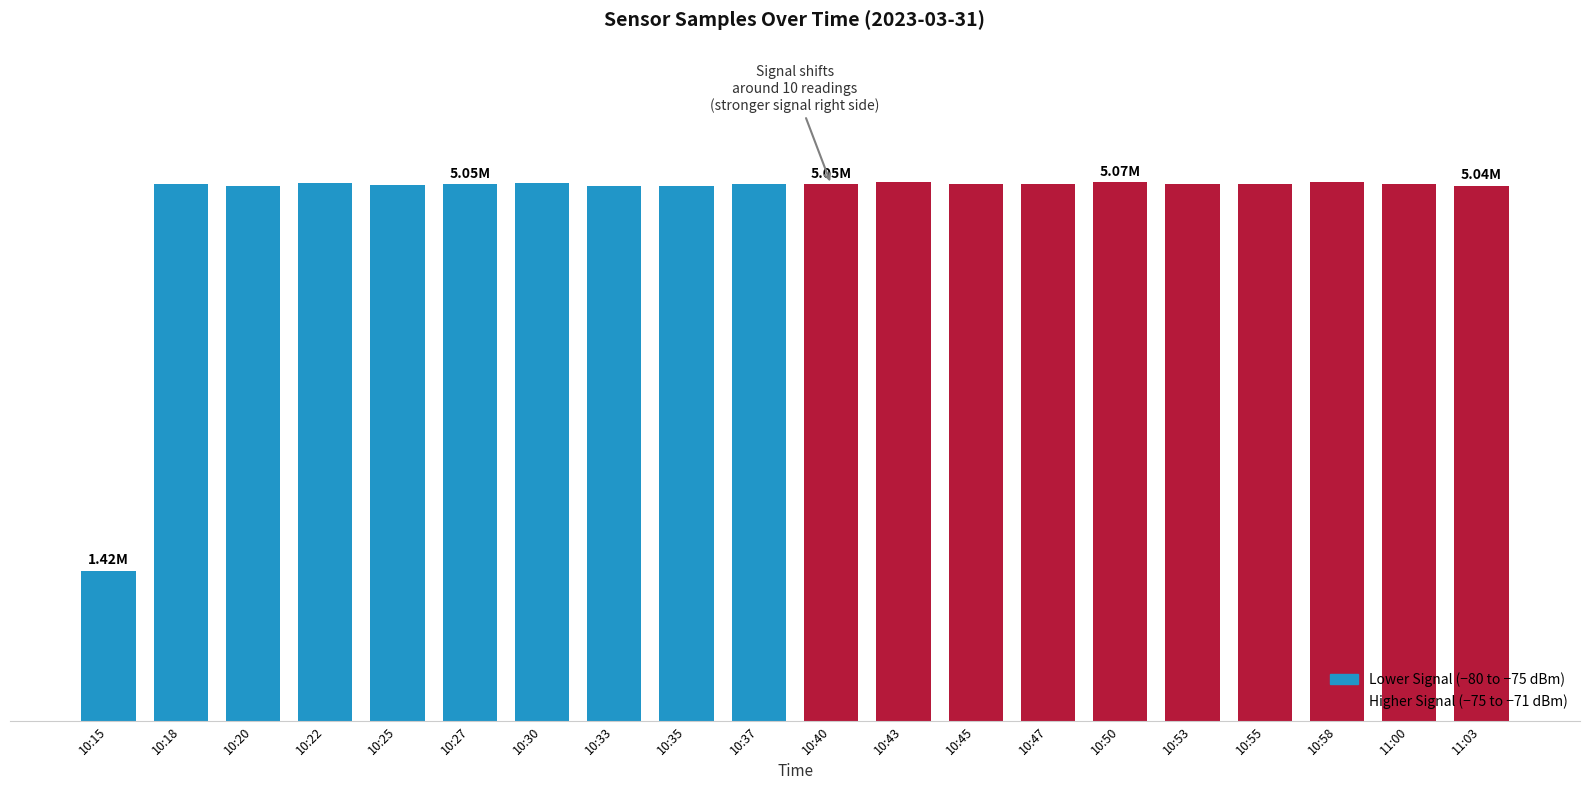

Which label corresponds to the largest value in the chart?

10:43